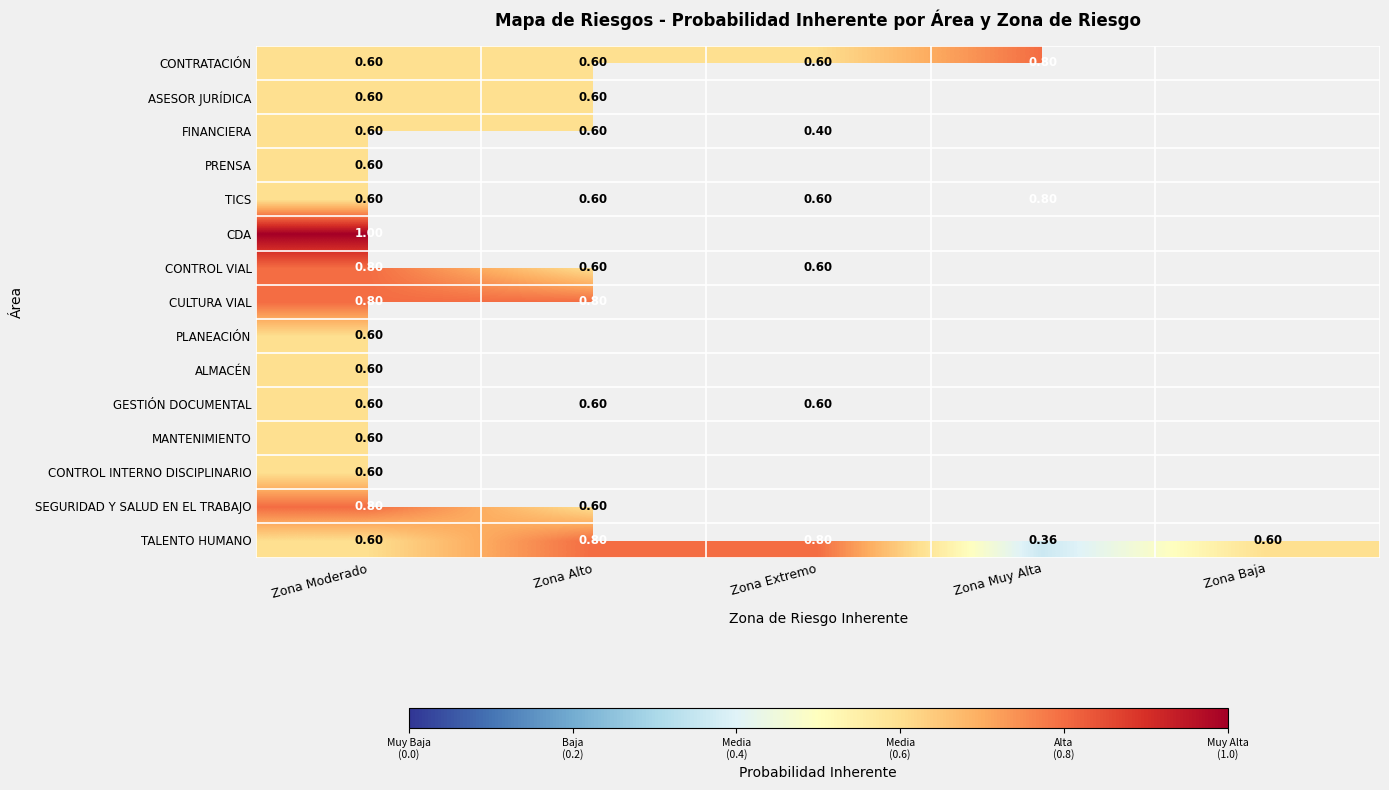

Is the value of CDA at Zona Moderado greater than the value of SEGURIDAD Y SALUD EN EL TRABAJO at Zona Alto?

Yes